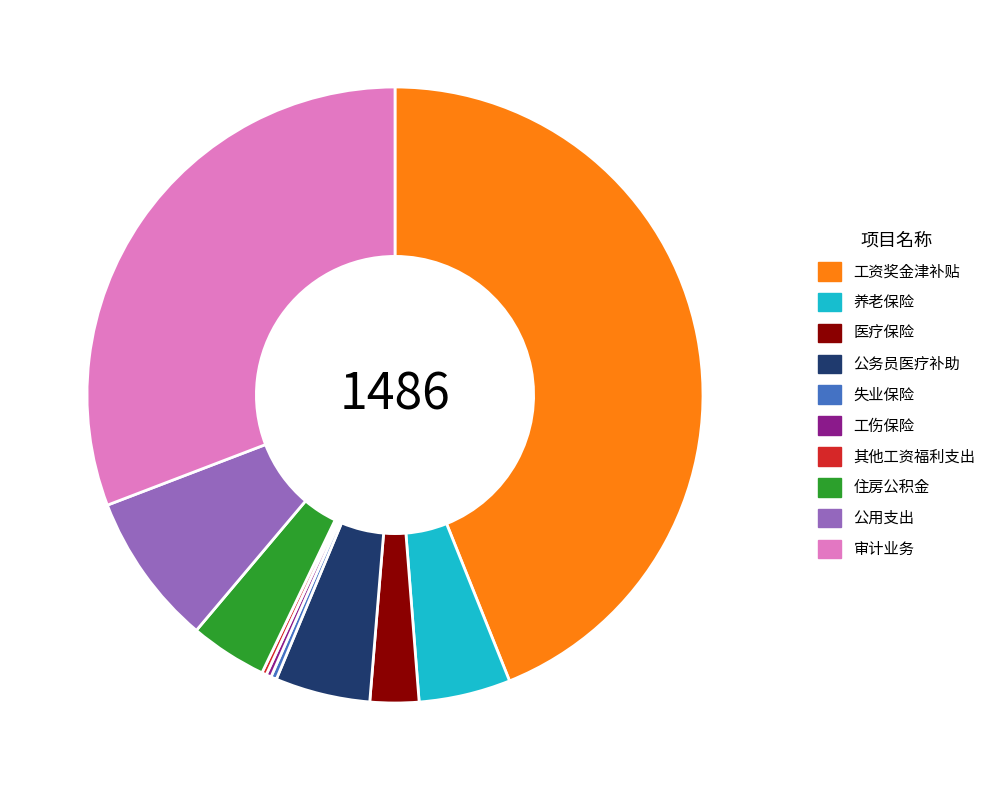

Which category has the biggest portion of the pie?

工资奖金津补贴